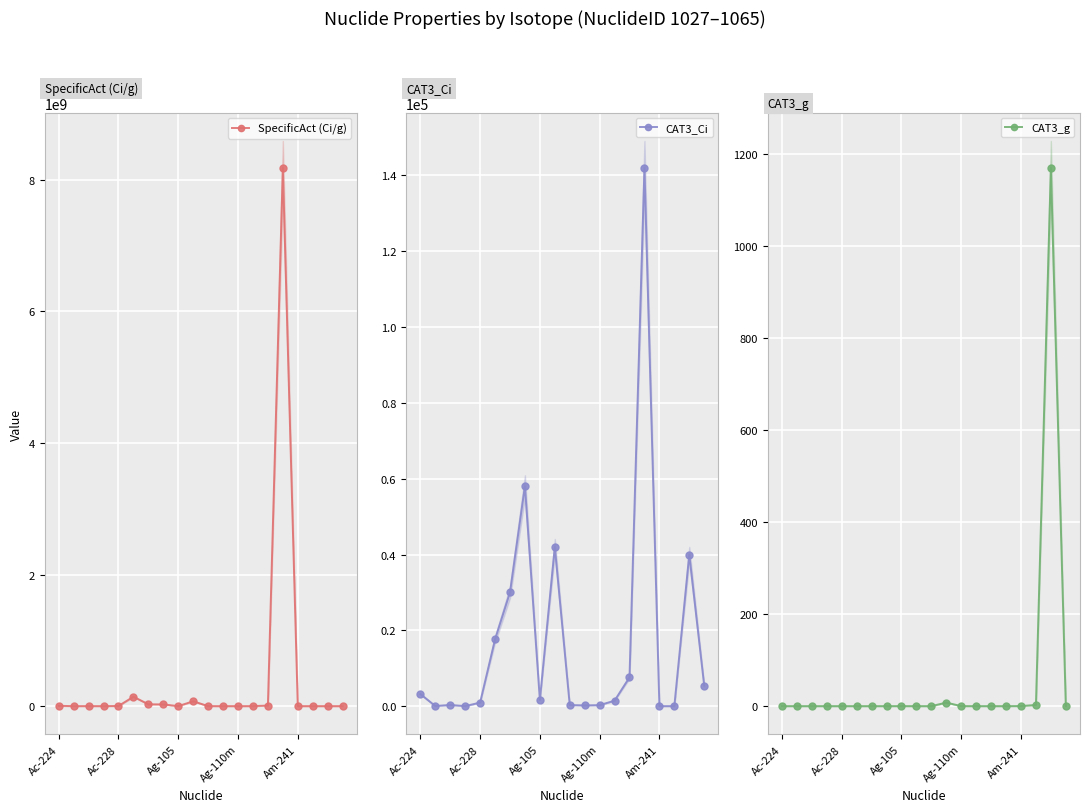

At which label is CAT3_g closest to 585?

11